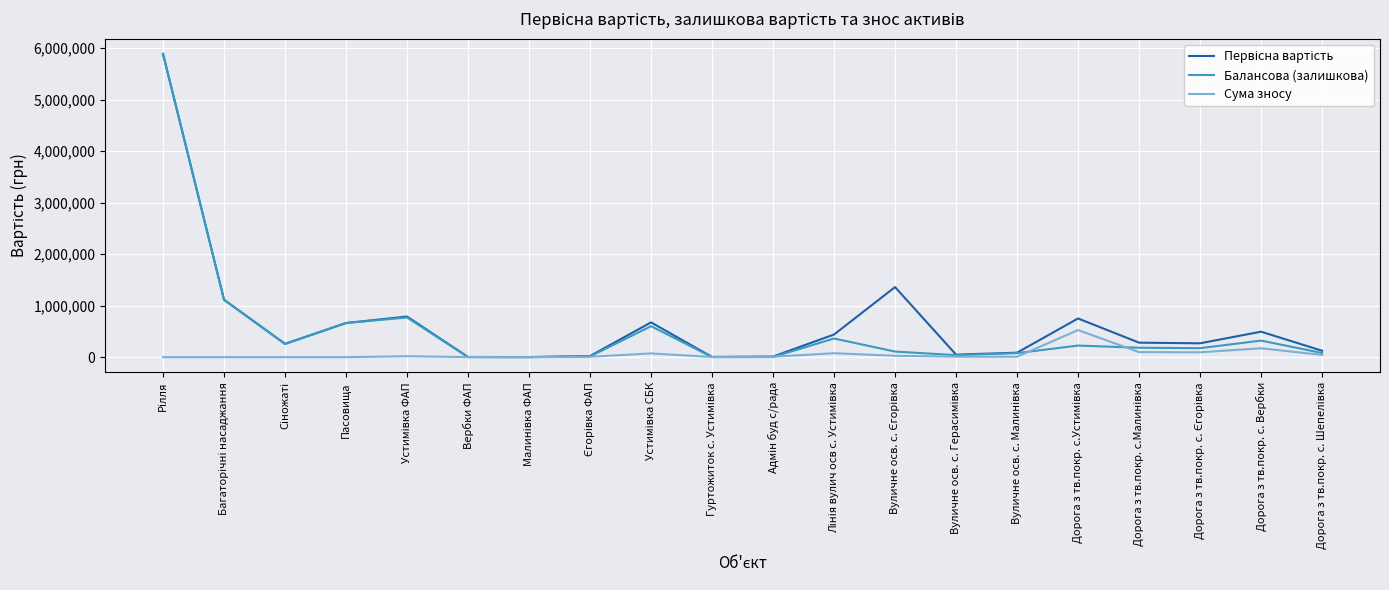

What is the highest value of the Сума зносу series?

526201.7